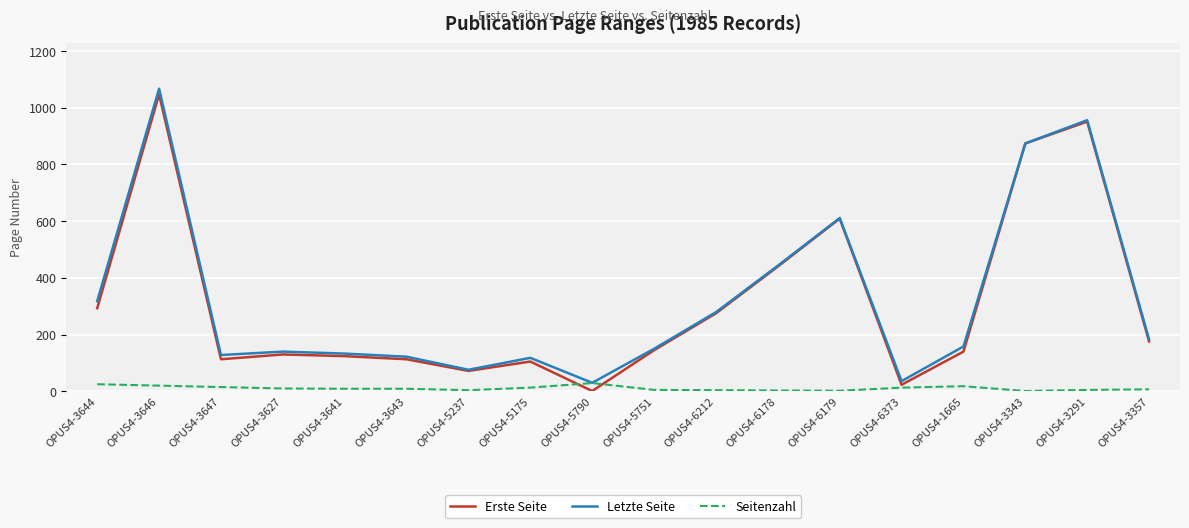

True or false: Erste Seite has more than 1 interior local peaks.

True